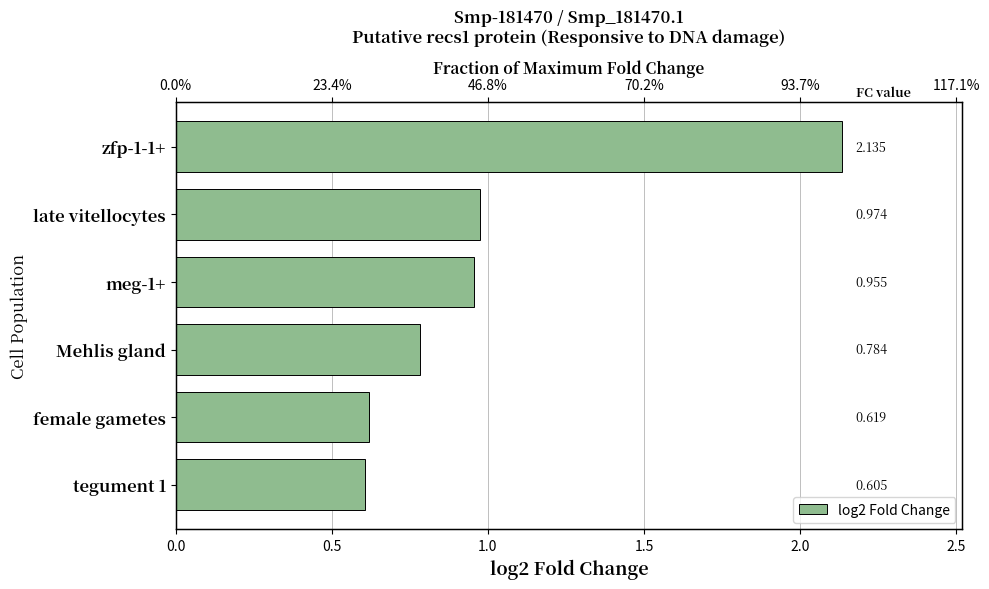

What is the difference between the maximum and minimum values?

1.5